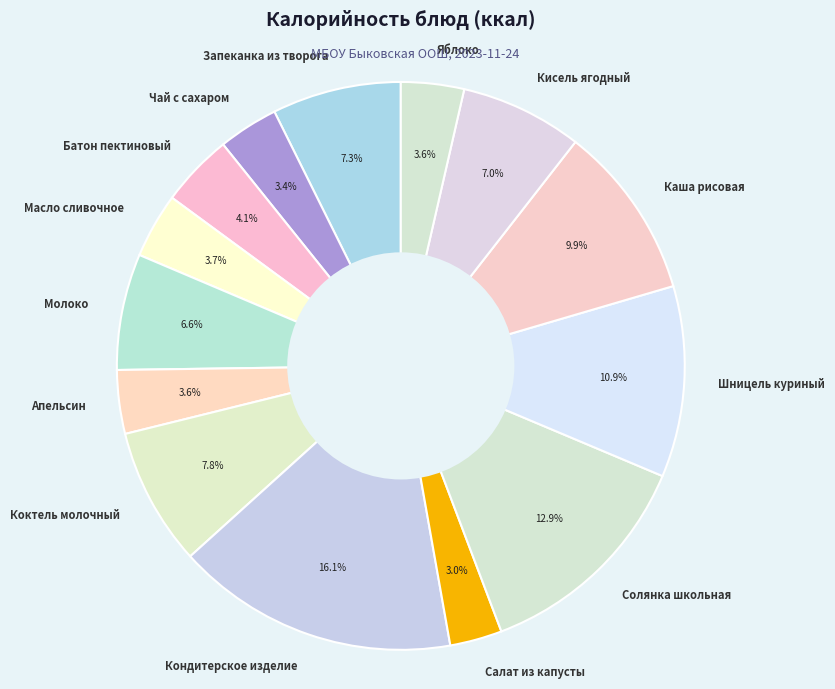

What is the largest slice in the pie chart?

Кондитерское изделие